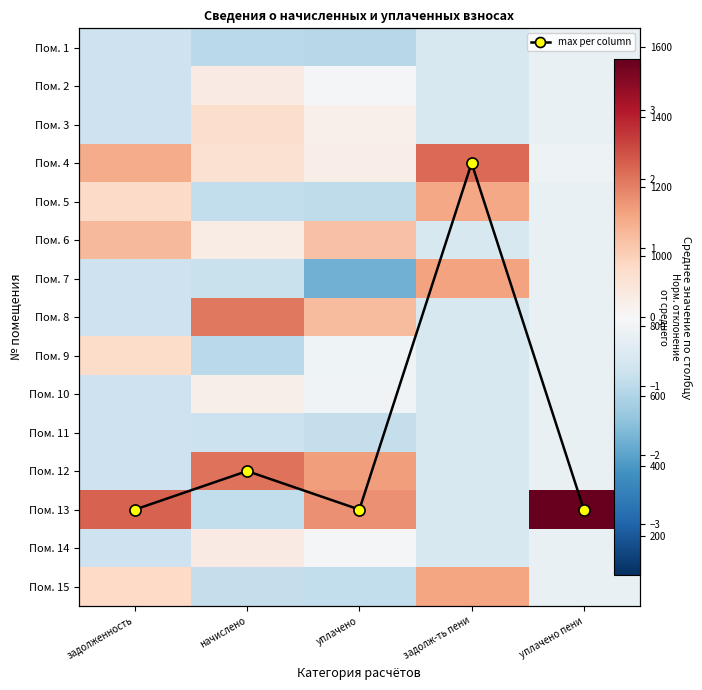

What is the minimum value for Пом. 12?

-0.8